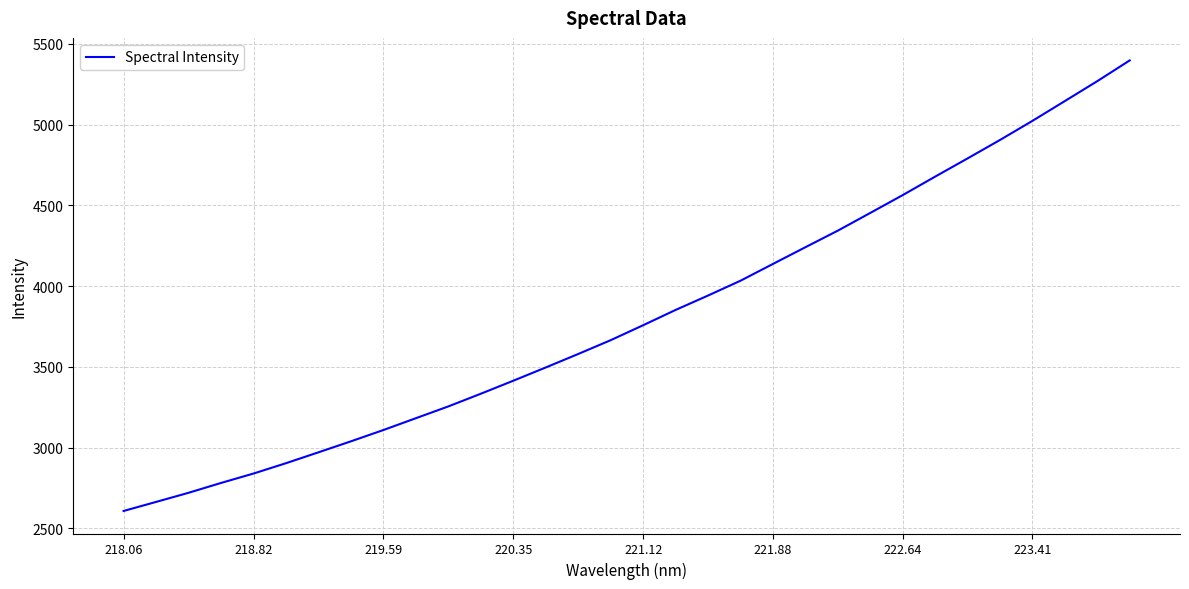

What is the minimum value shown in the chart?

2607.8